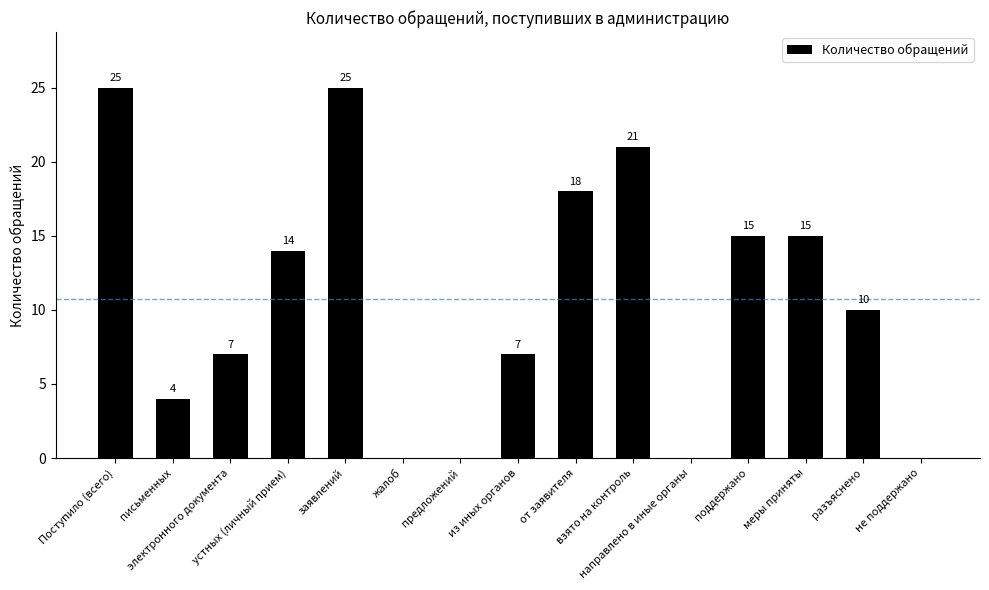

What is the sum of the values at из иных органов and устных (личный прием)?

21